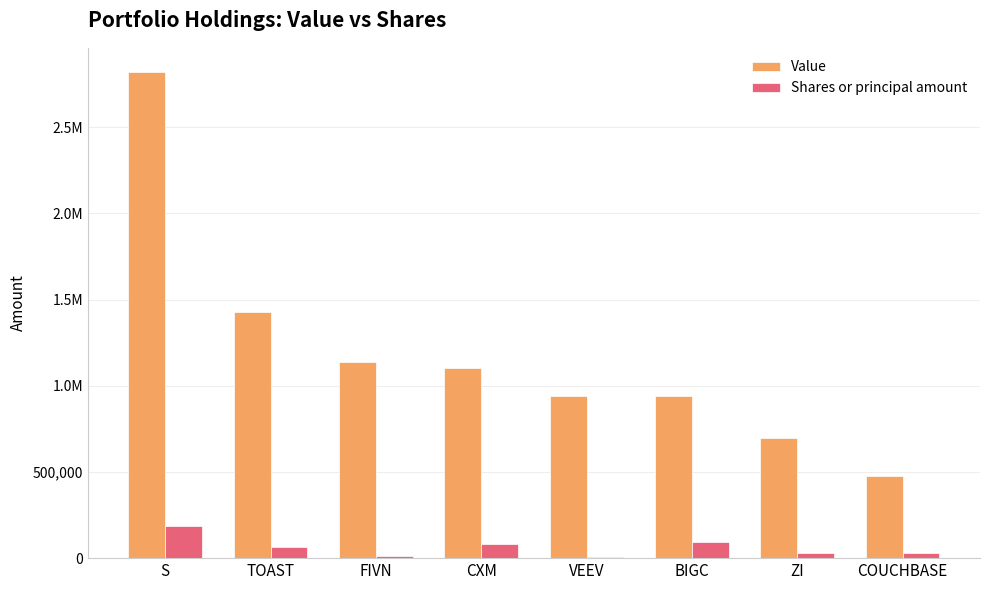

Does the chart contain stacked bars?

No